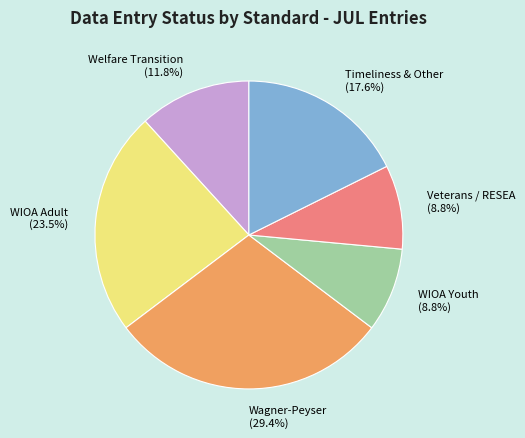

Which slice is the largest?

Wagner-Peyser